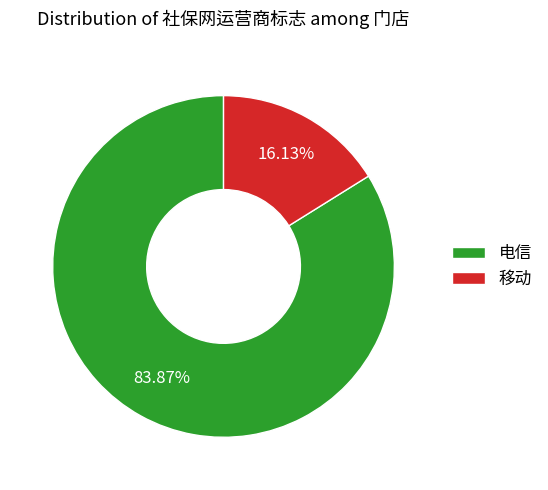

Is the sum of 电信 and 移动 greater than half?

Yes